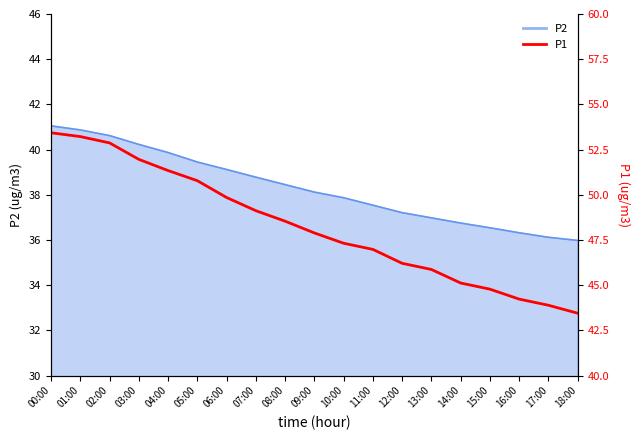

How many data points does each series have?

19